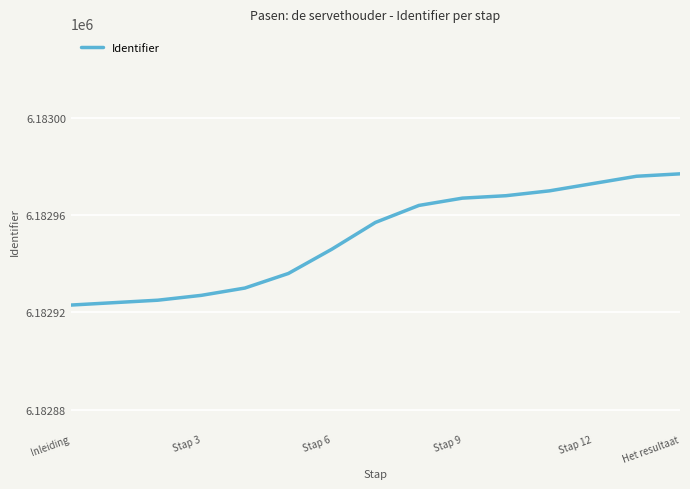

What is the smallest value displayed?

6182923